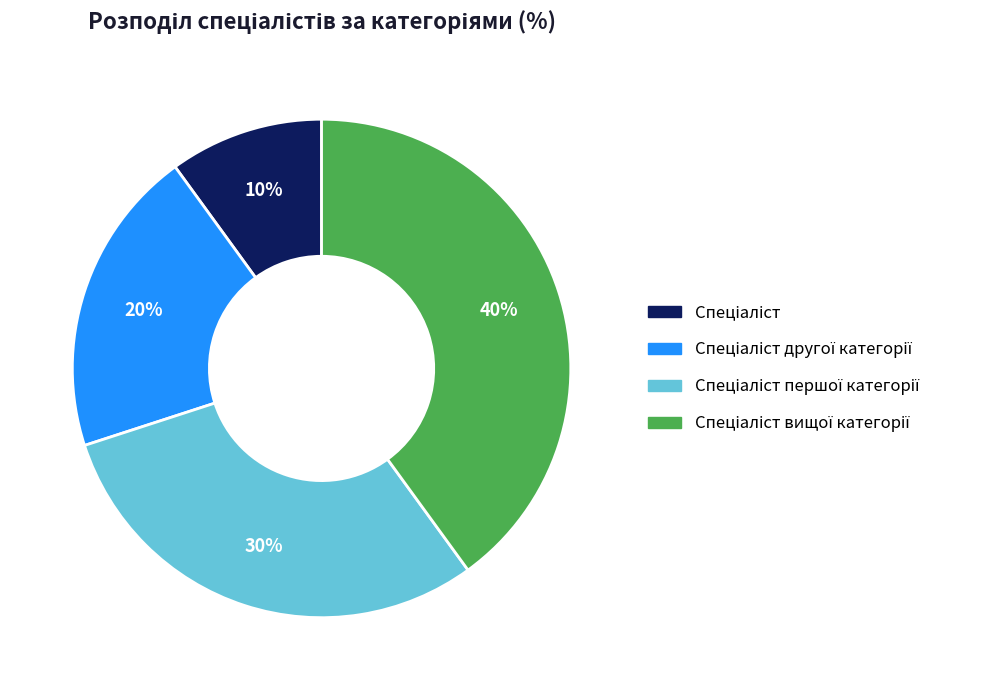

To the nearest percent, what is the average slice percentage?

25%